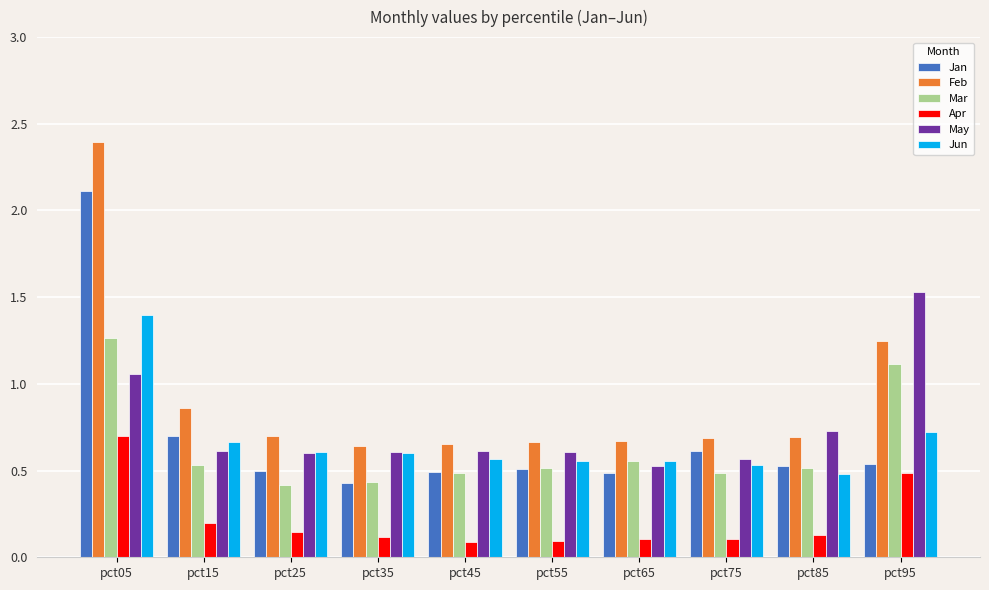

The May series shows 0.2 at pct75. True or false?

False